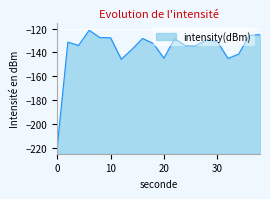

At which label does the data first exceed -131?

6